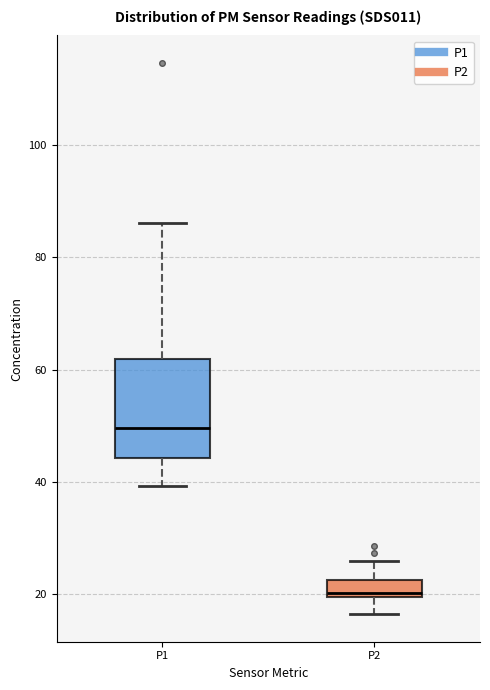

Which box is the tallest, from its lower edge to its upper edge?

P1